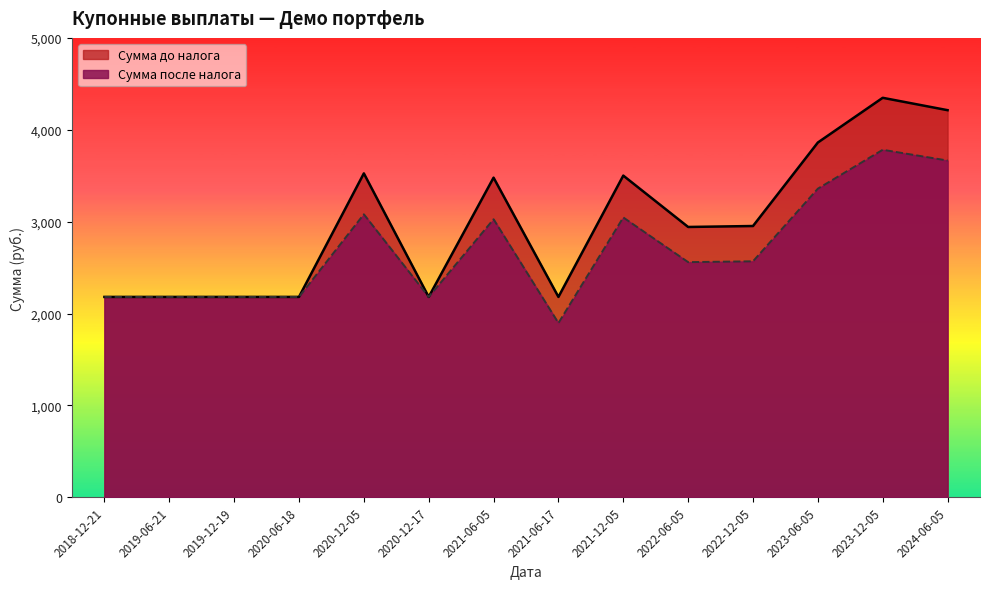

In Сумма после налога, how many points are higher than both neighbors (excluding endpoints)?

4